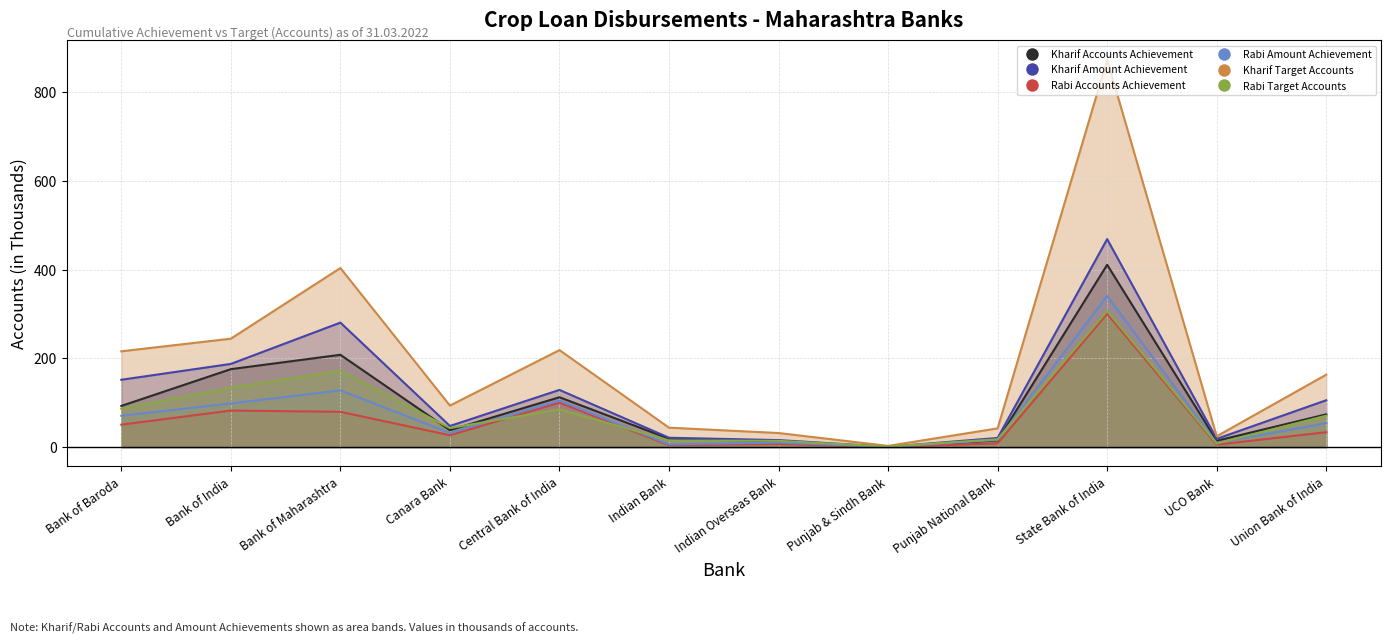

Where is the first local minimum for Rabi Accounts Achievement?

Canara Bank